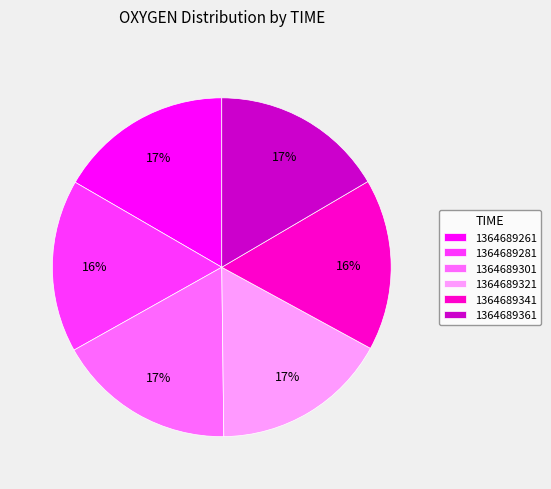

To the nearest percent, what portion does 1364689261 represent?

17%